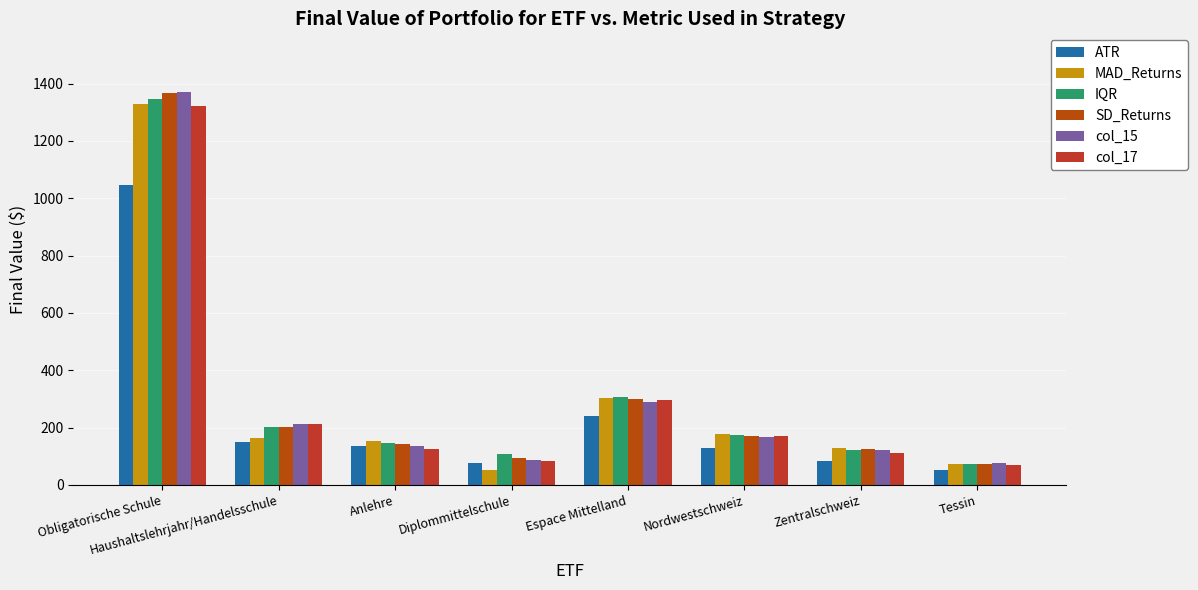

How many bars are there in each group?

6